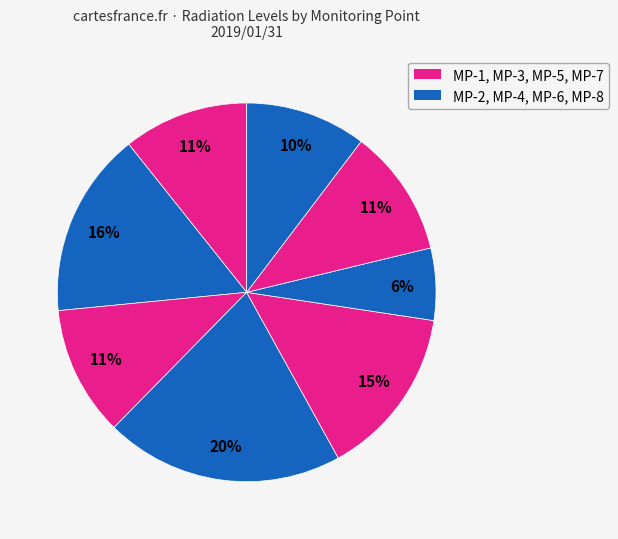

How many segments does this pie chart have?

8